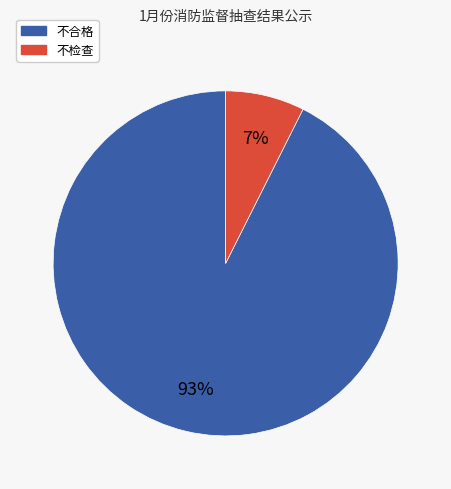

Count the number of slices in the pie.

2